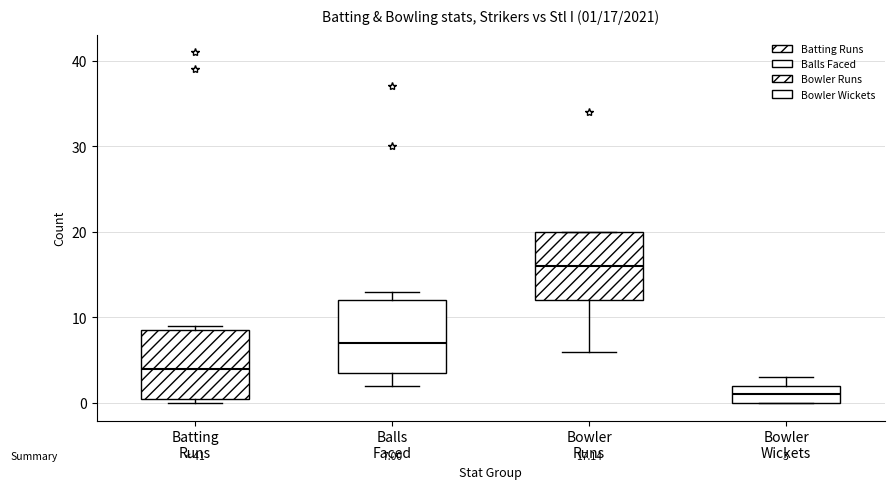

Which box's median line is the lowest?

Bowler Wickets